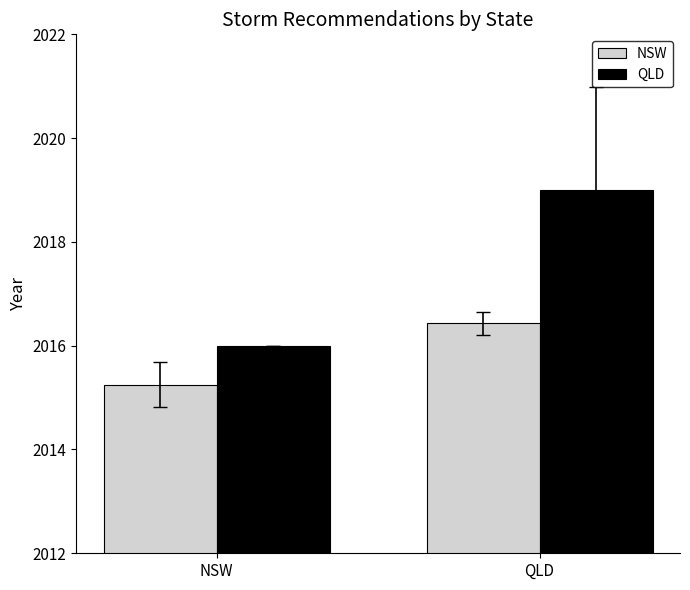

What is the sum of the QLD values at NSW and QLD?

4035.0